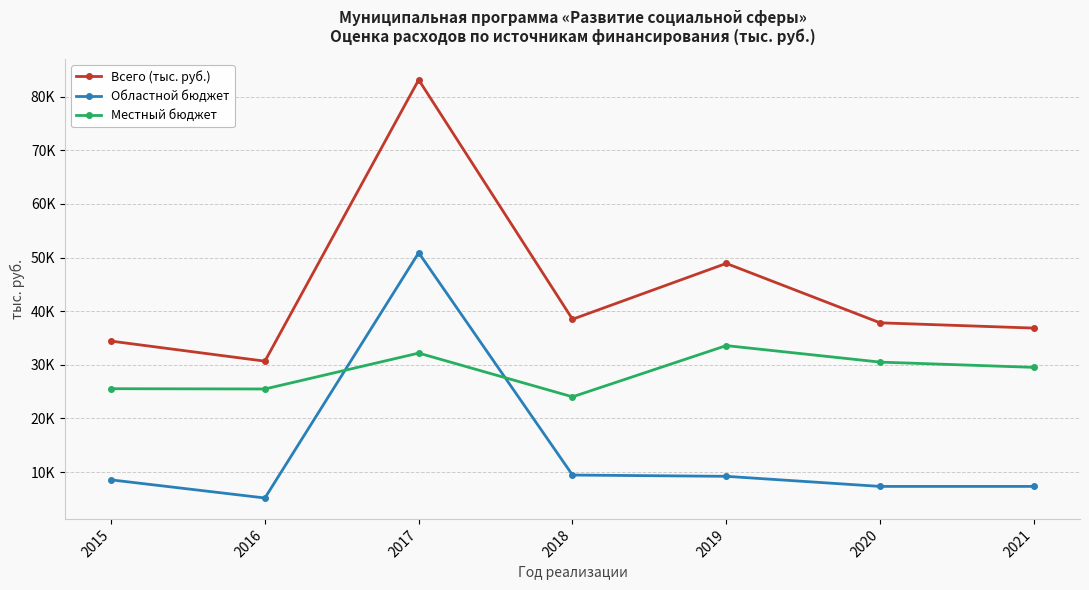

Rank the series by their maximum value, from highest to lowest.

Всего (тыс. руб.), Областной бюджет, Местный бюджет